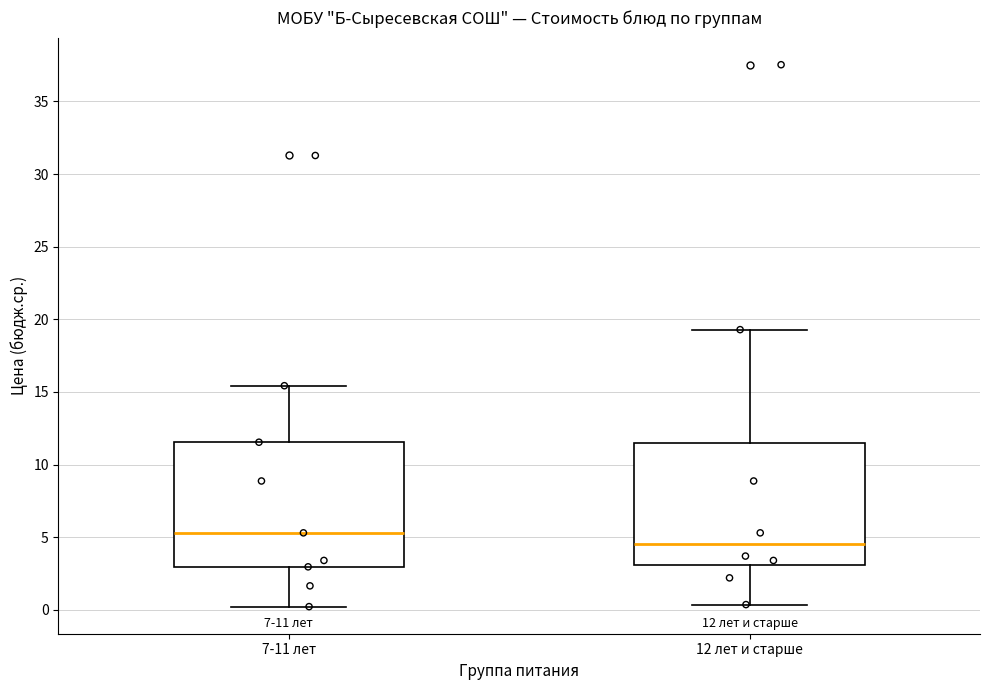

Which box's median line is the highest?

7-11 лет